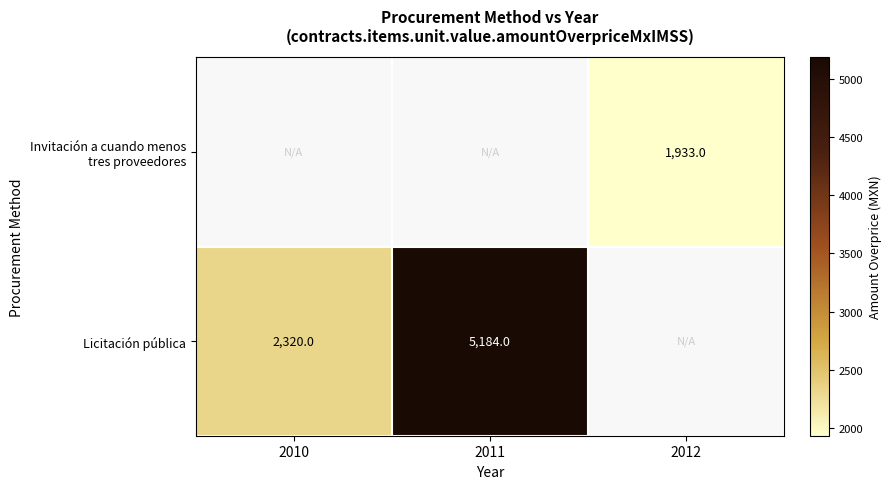

Is it true that Licitación pública equals 5184 at 2011?

True